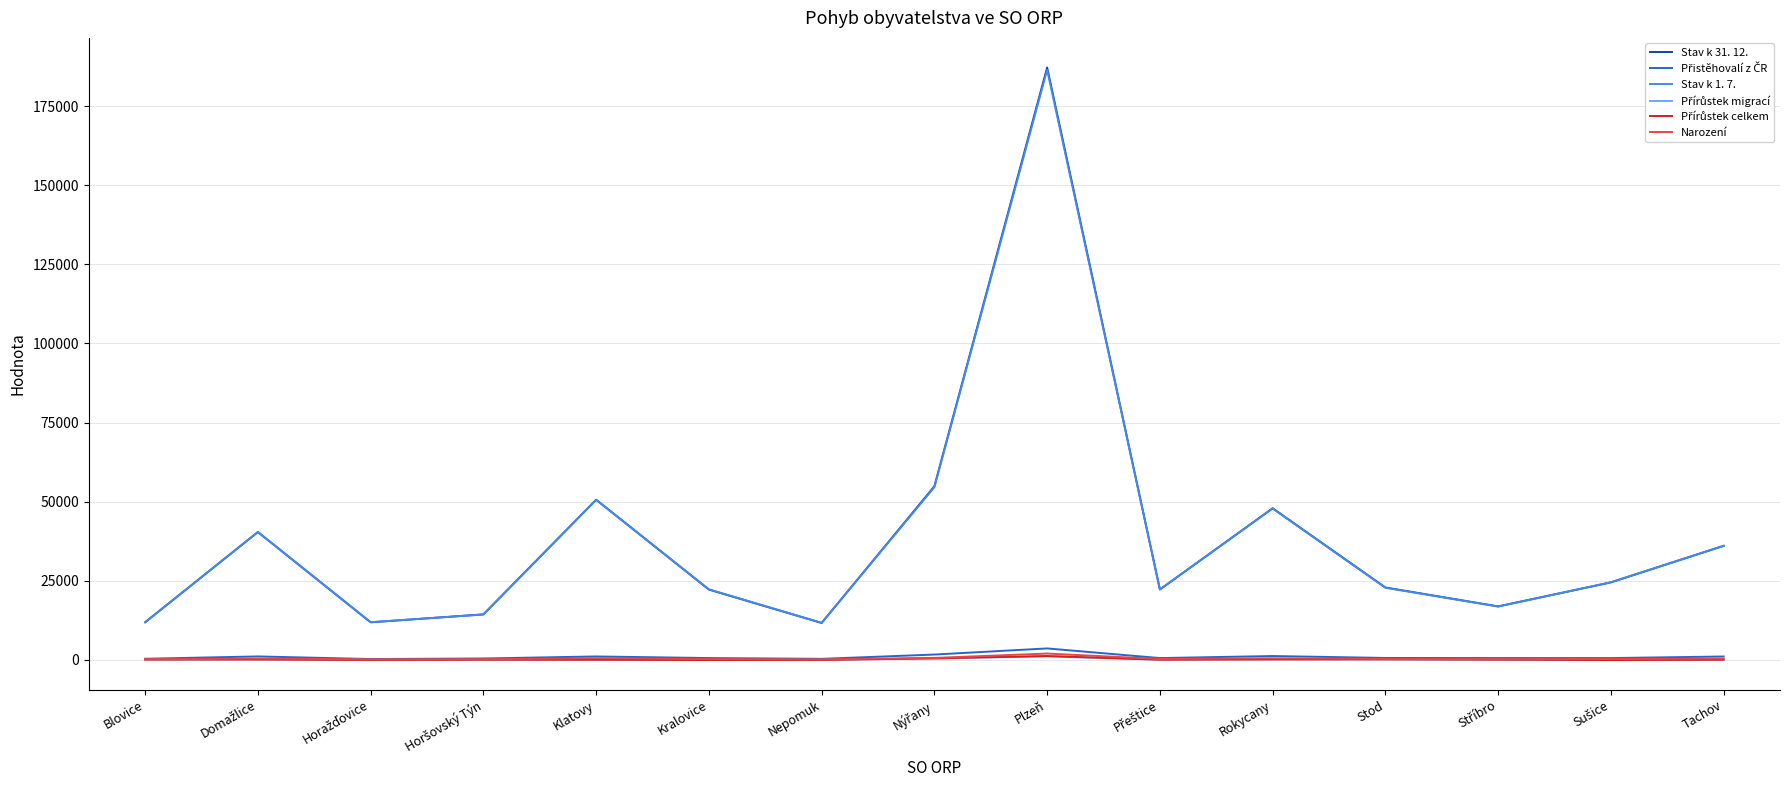

True or false: Stav k 31. 12. has a value of 50340 at Tachov.

False